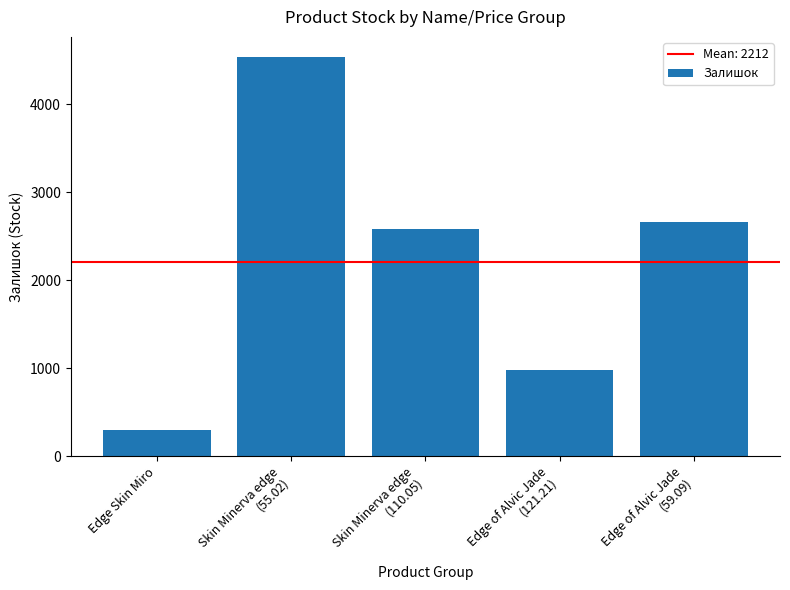

What is the difference between the values at Edge Skin Miro and Edge of Alvic Jade
(59.09)?

2363